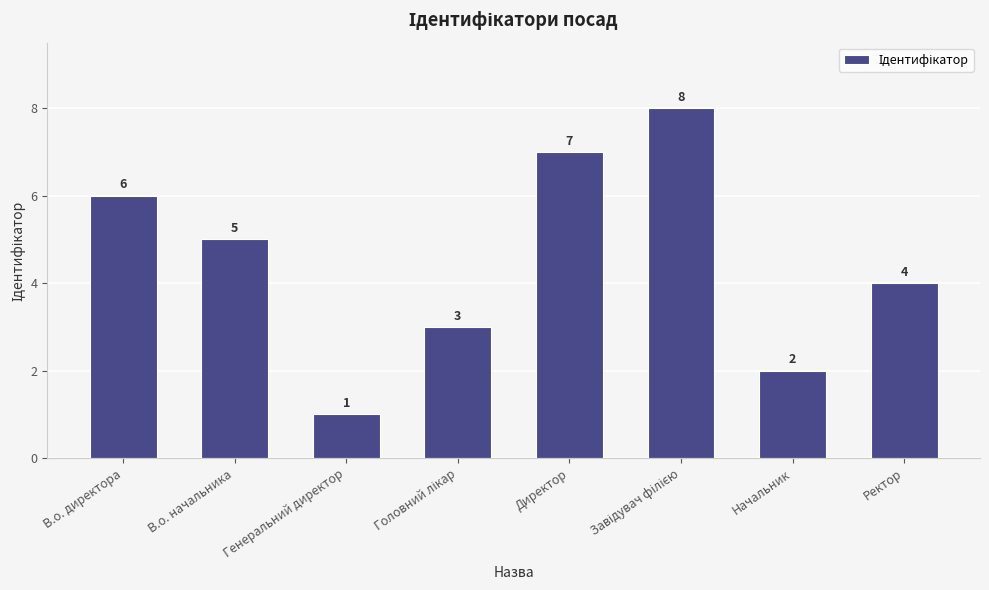

What is the sum of the values at В.о. директора and Начальник?

8